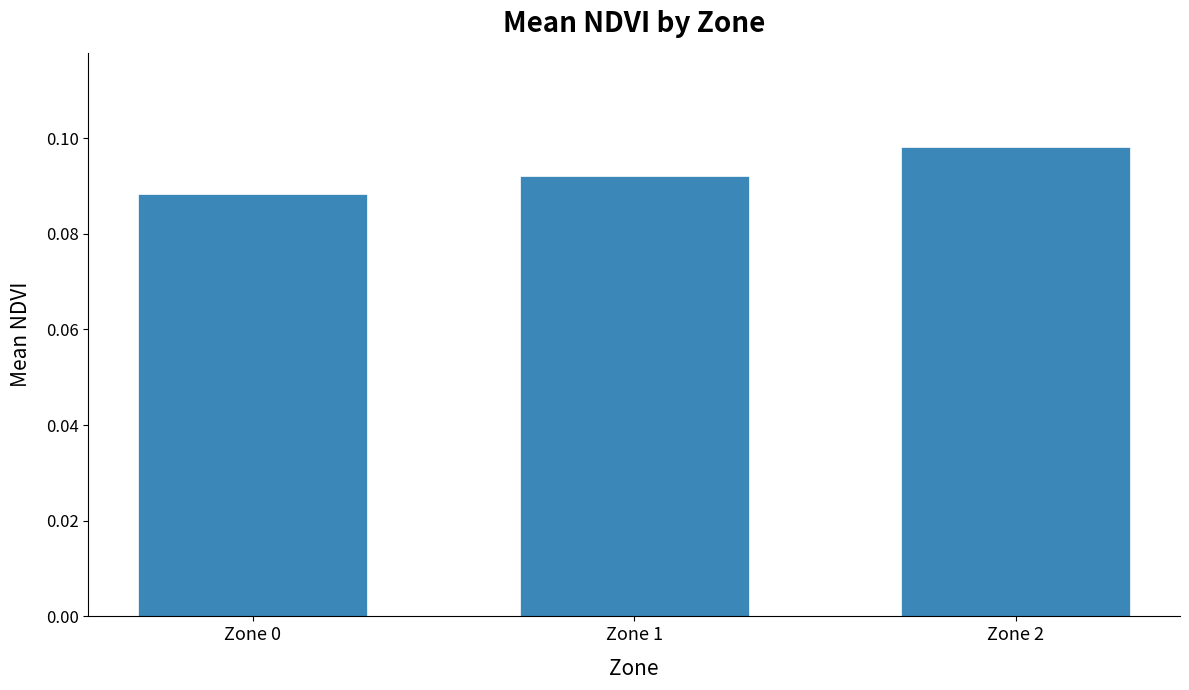

What is the sum of all values?

0.3